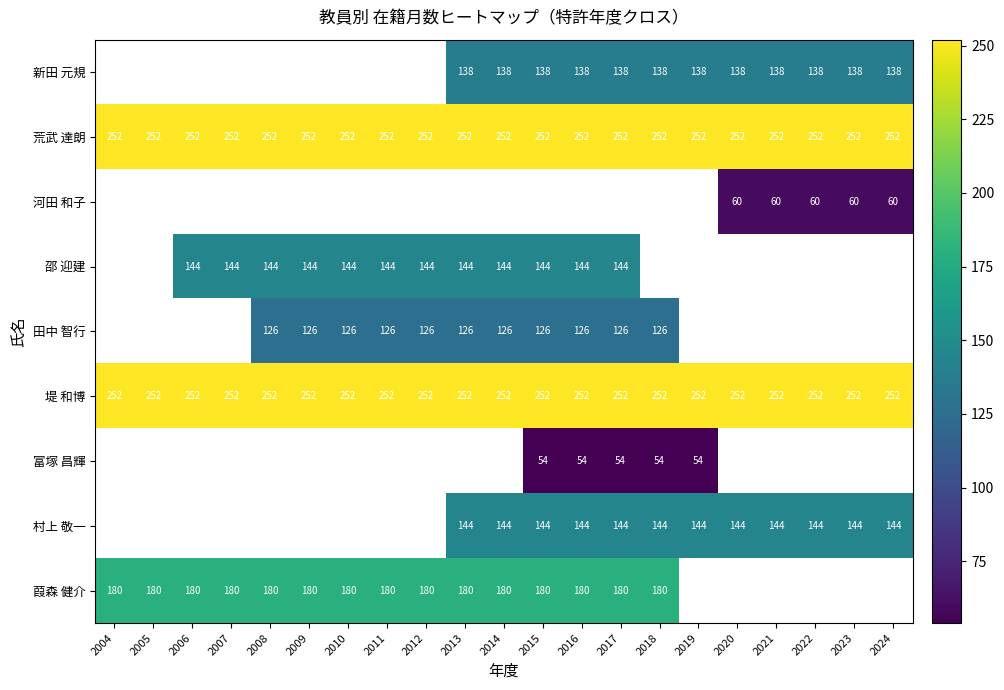

The 葭森 健介 series shows 180 at 2011. True or false?

True